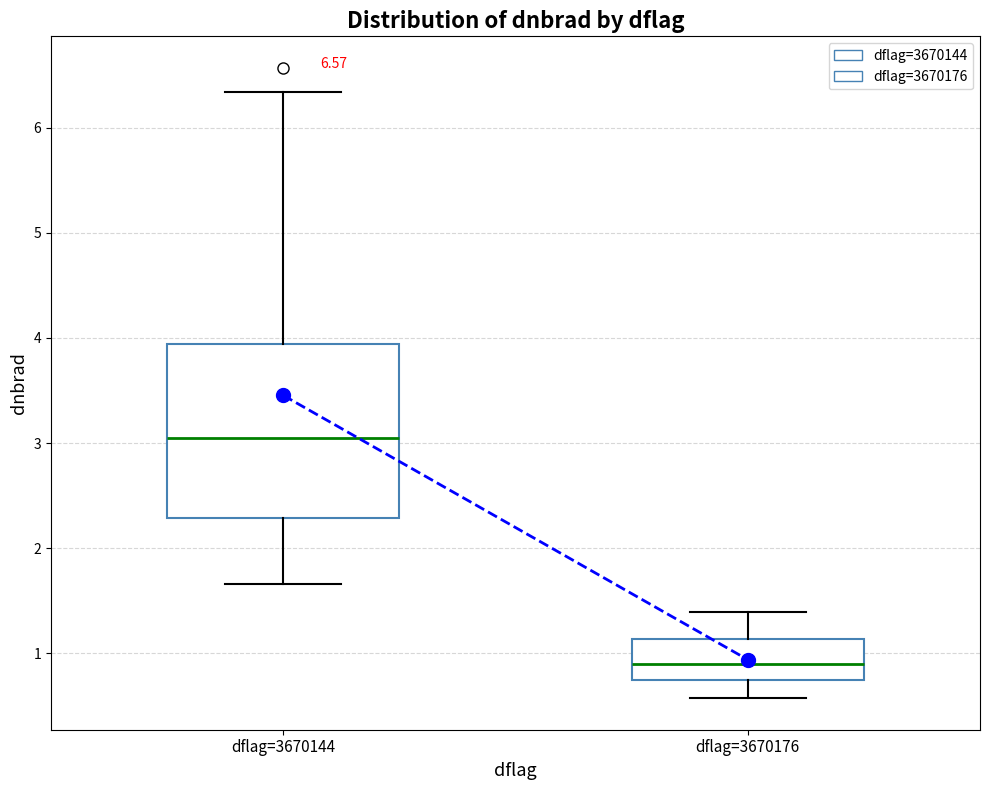

Reading left to right, transcribe this box plot: for each box, give where its median line is, the range the box spans, and where its two whiskers end, as read against the y-axis. The values are not printed on the chart, so give them approximately, as read against the axis.

dflag=3670144: median 3.1, box 2.3 to 3.9, whiskers 1.7 to 6.3
dflag=3670176: median 0.9, box 0.8 to 1.1, whiskers 0.6 to 1.4